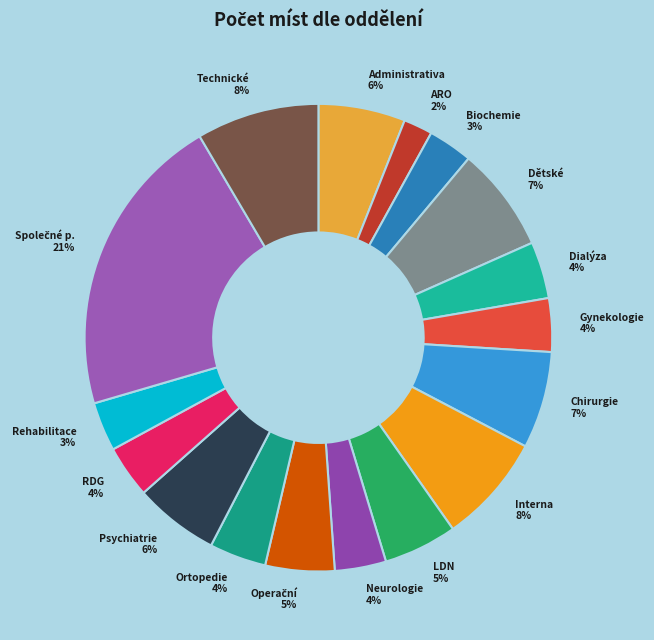

What percentage is the Psychiatrie slice, to the nearest percent?

6%